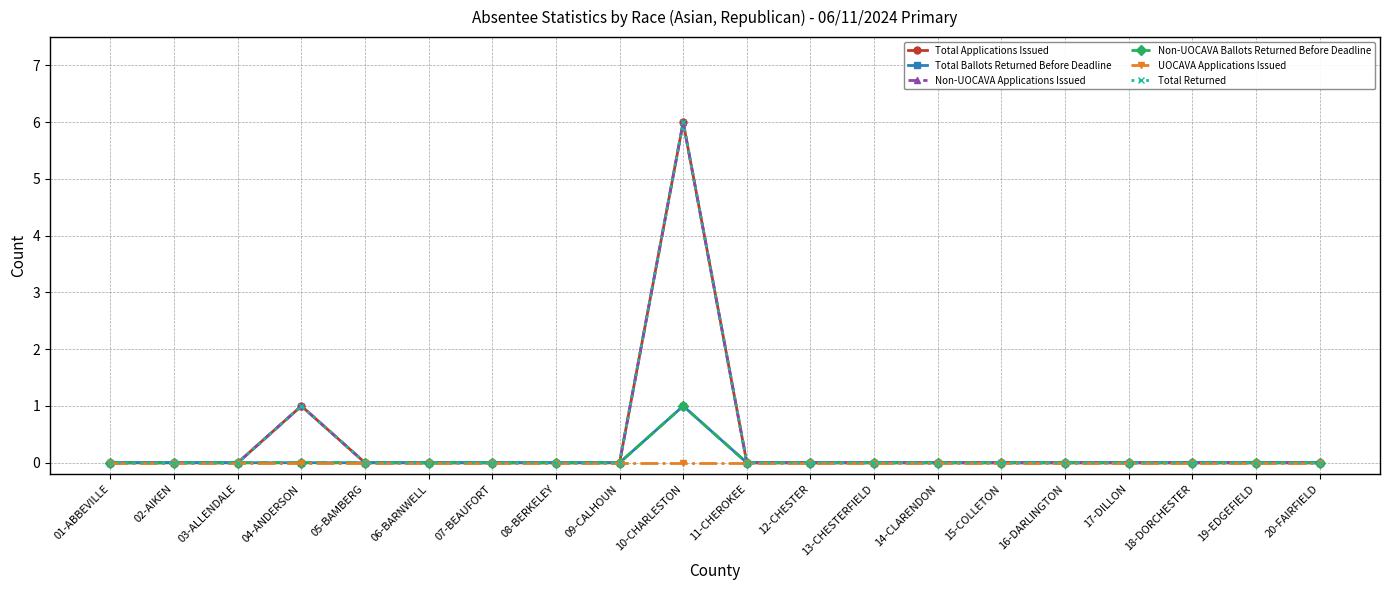

What is the label of the 19th point from the right?

02-AIKEN